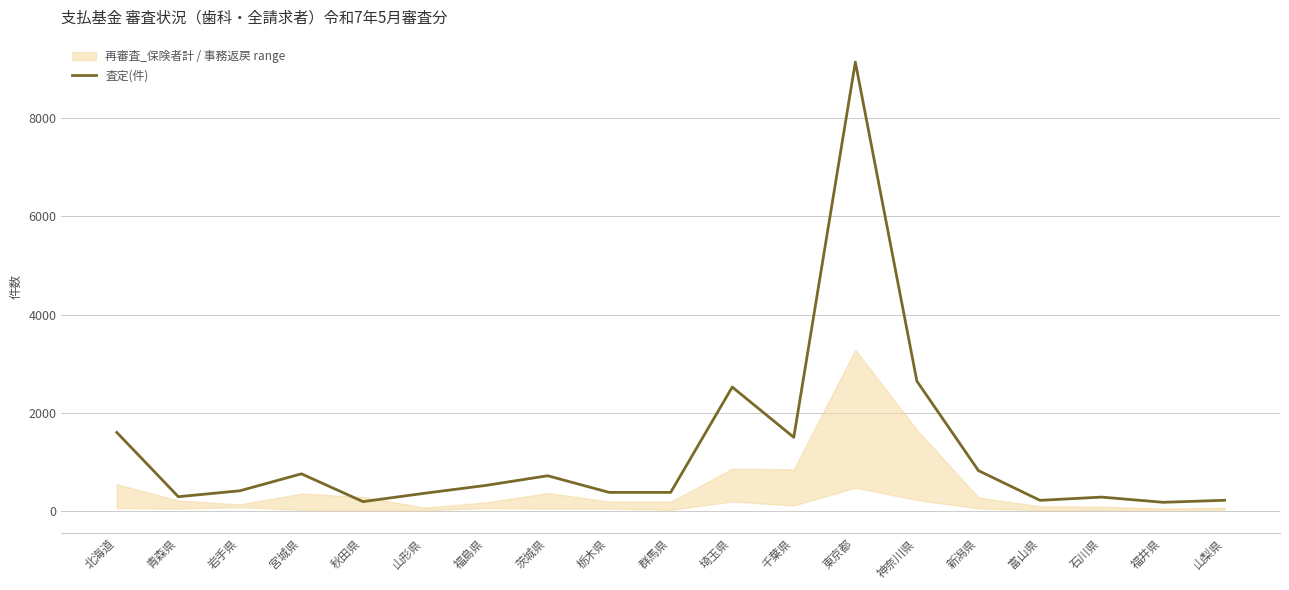

List the labels in order of value, largest first.

東京都, 神奈川県, 埼玉県, 北海道, 千葉県, 新潟県, 宮城県, 茨城県, 福島県, 岩手県, 栃木県, 群馬県, 山形県, 青森県, 石川県, 山梨県, 富山県, 秋田県, 福井県